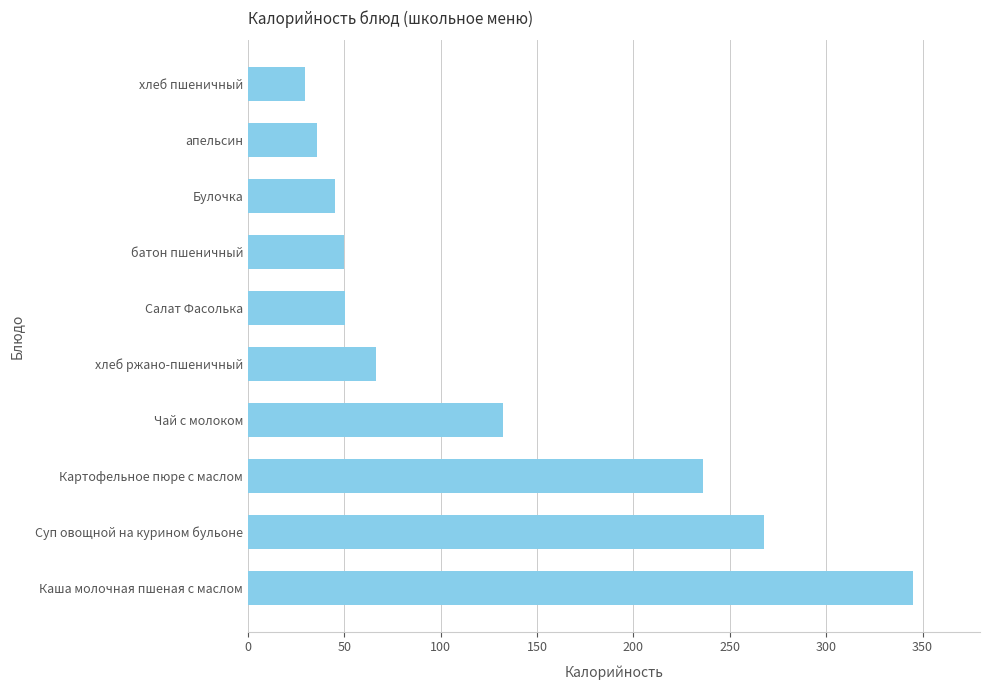

What is the minimum value shown in the chart?

29.6